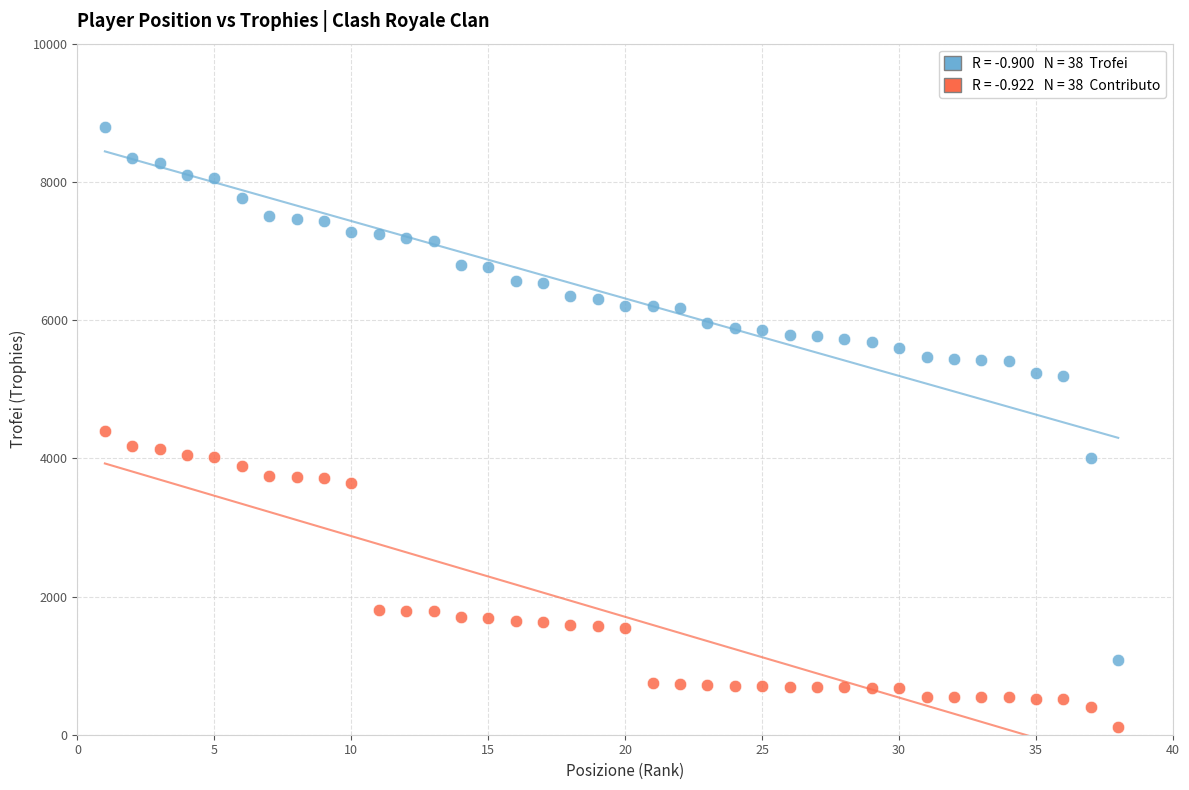

Across all data points, what is the range of X values (max minus min)?

37